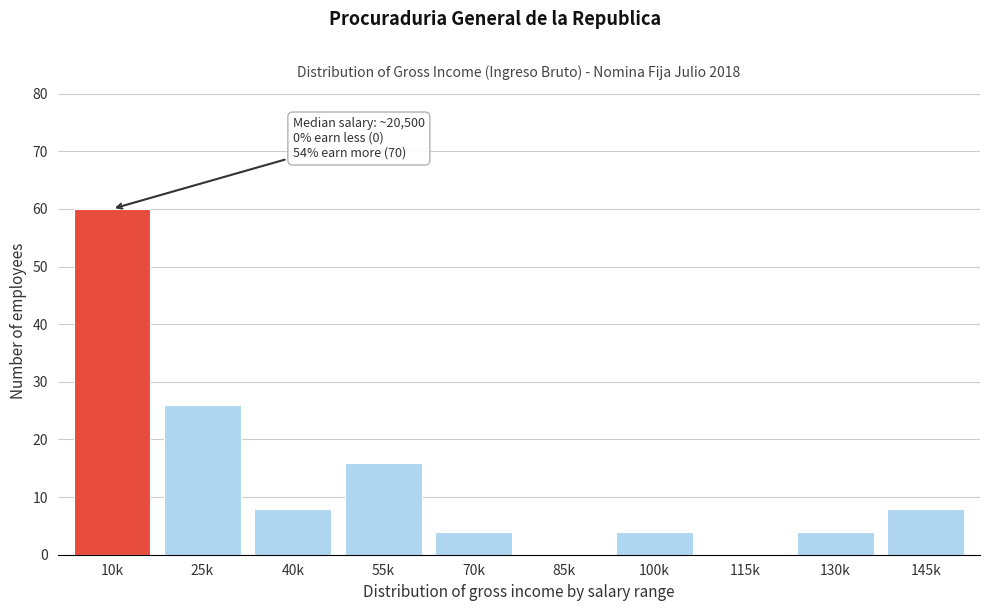

Reading left to right, extract all data points from this chart.

10k=60	25k=26	40k=8	55k=16	70k=4	85k=0	100k=4	115k=0	130k=4	145k=8